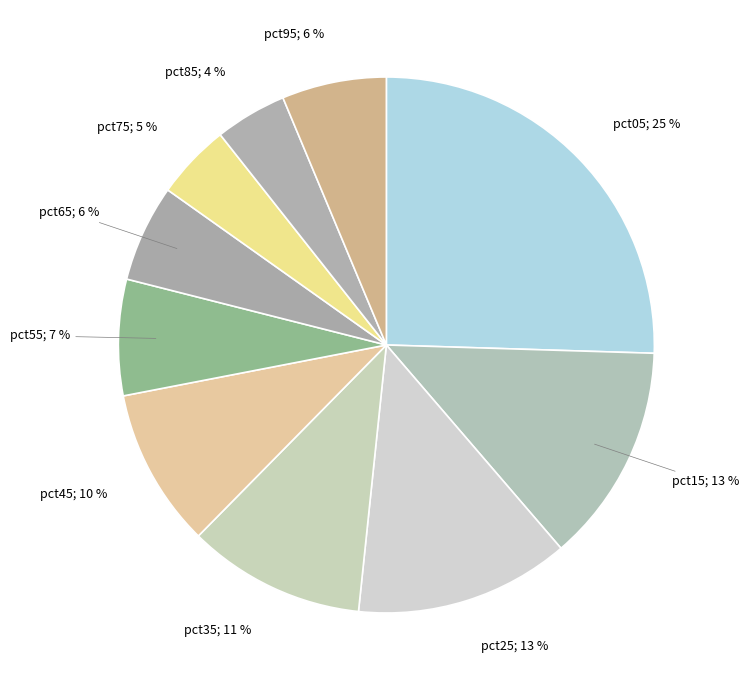

What is the largest slice in the pie chart?

pct05